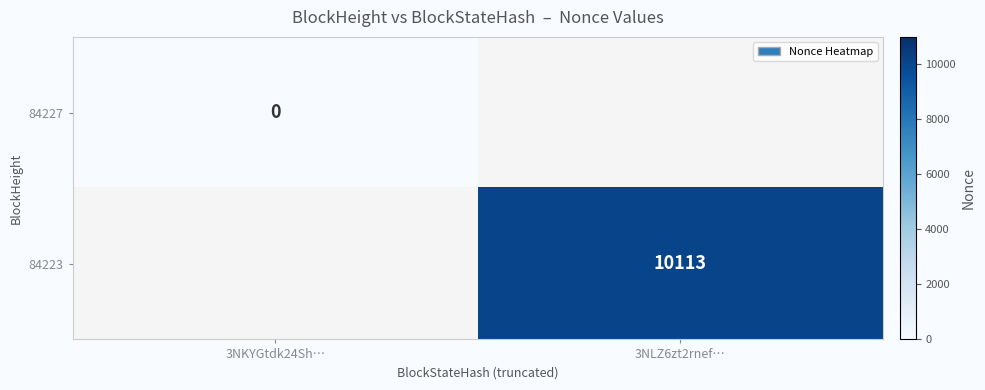

Count the number of data series in this chart.

2